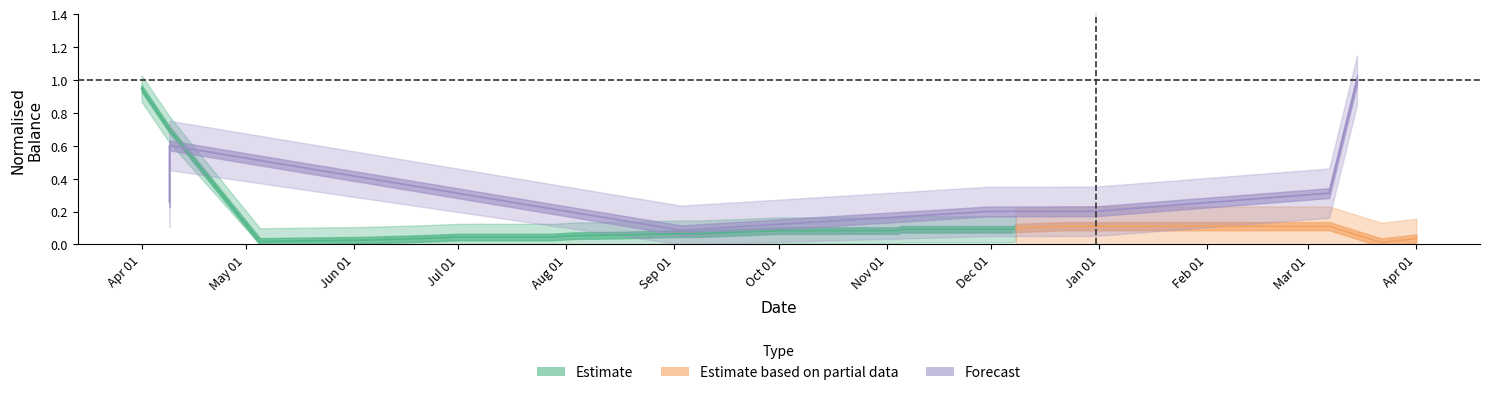

Count the number of categories in the chart.

7